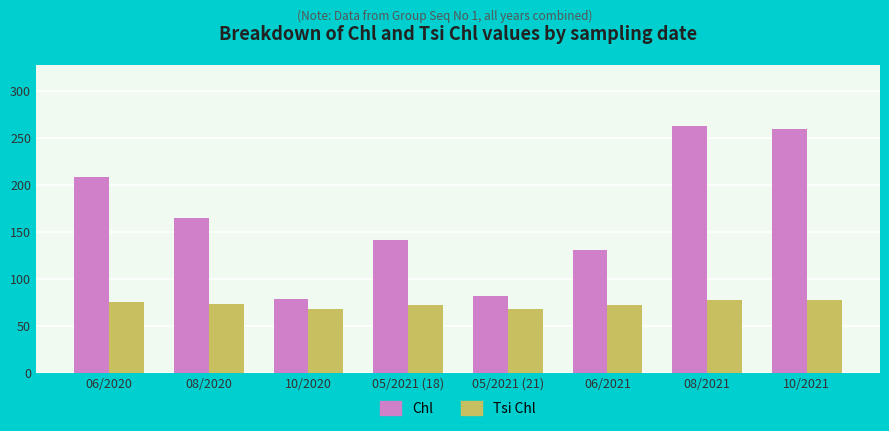

What is the difference between the maximum and minimum values in the Tsi Chl series?

9